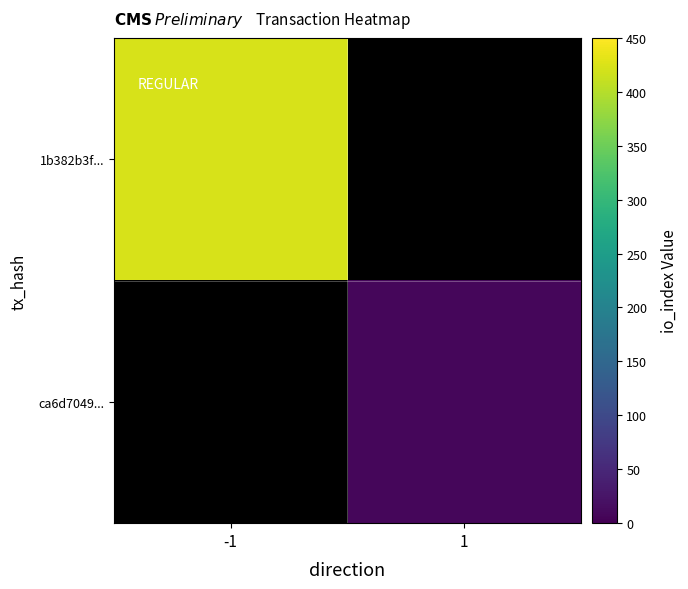

What is the greatest value displayed?

422.0